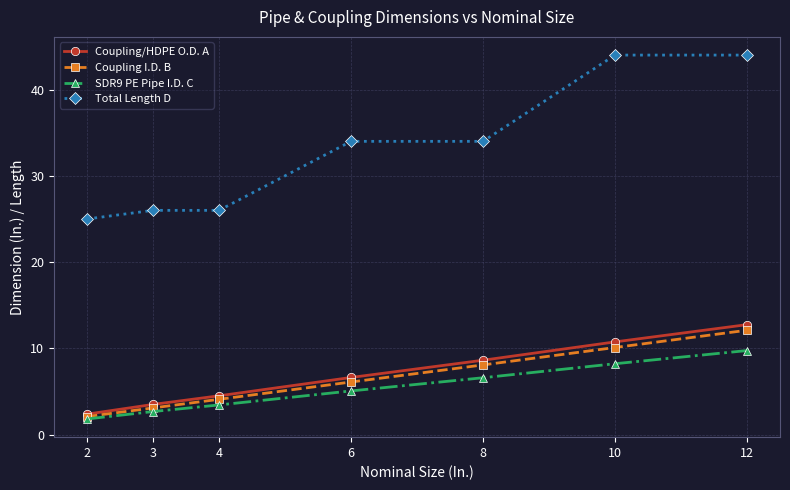

True or false: SDR9 PE Pipe I.D. C has more than 0 interior local peaks.

False